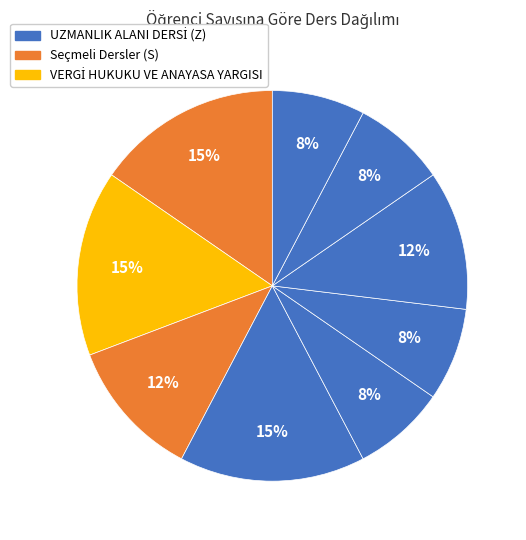

How many slices are in this pie chart?

9